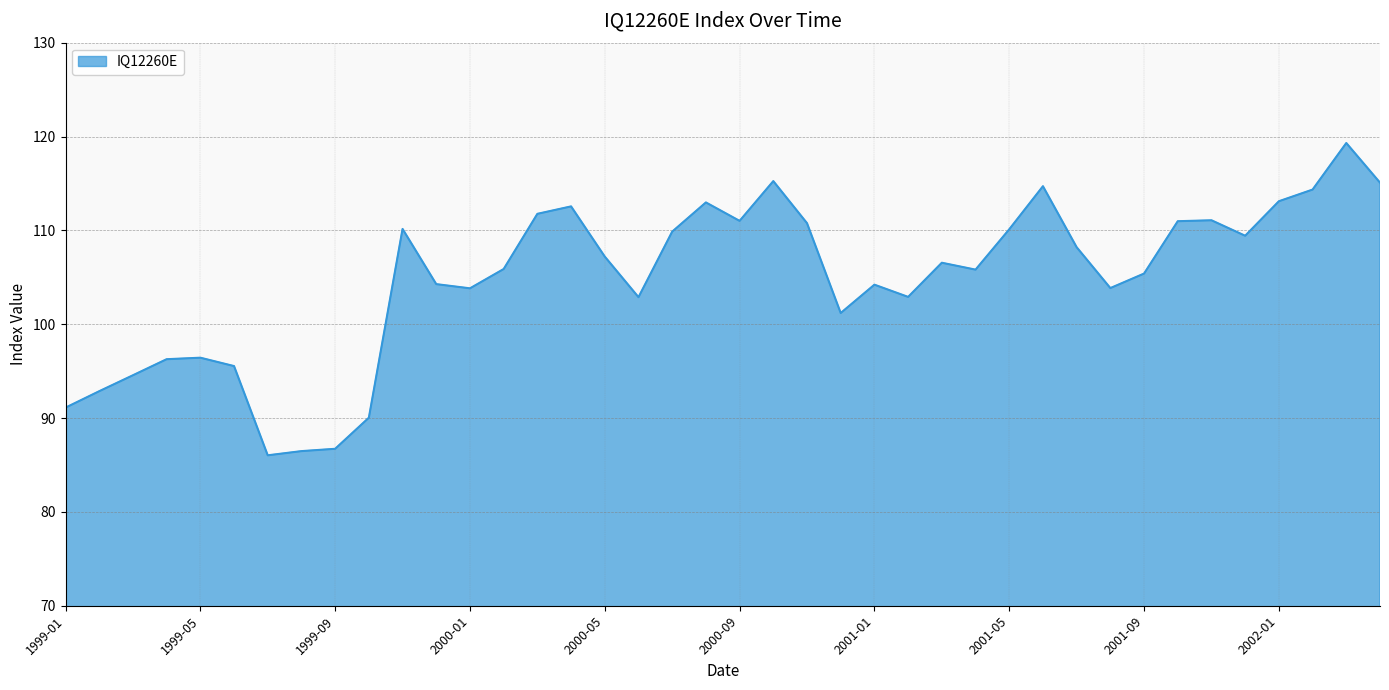

What is the difference between the maximum and minimum values?

33.3